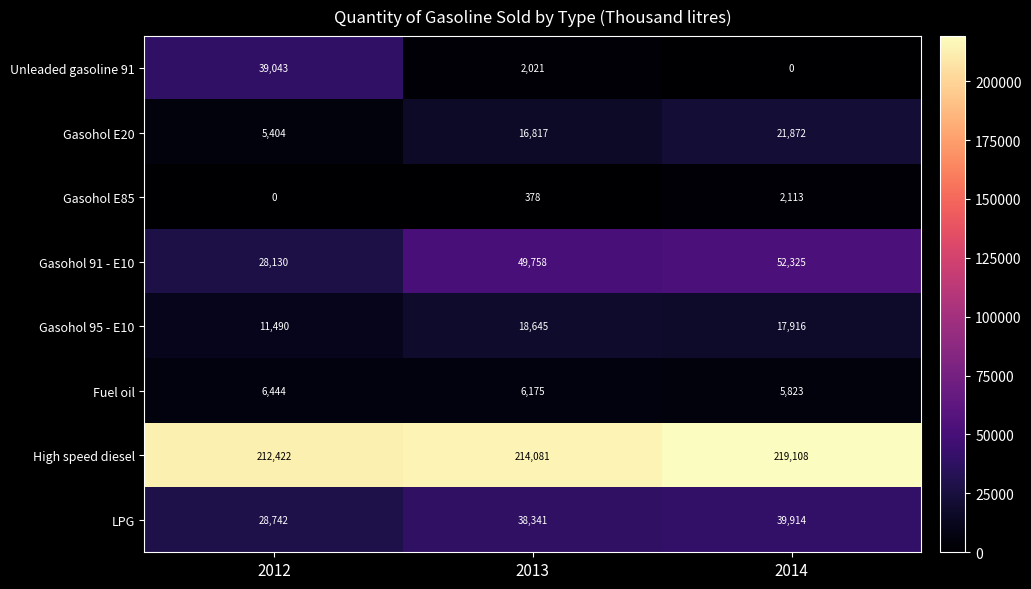

Which series has the largest total across all categories?

High speed diesel